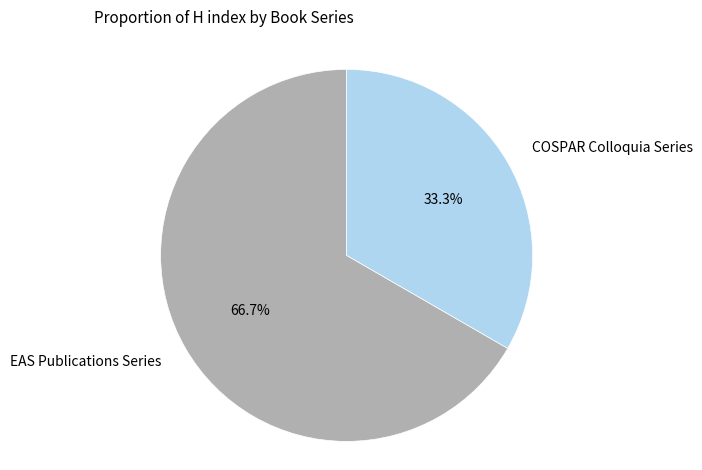

Which category accounts for the majority?

EAS Publications Series